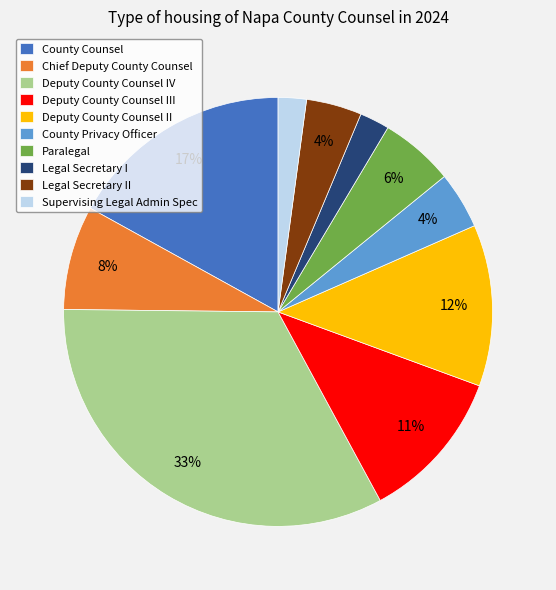

To the nearest percent, what is the difference between the largest and smallest slice percentages?

31%